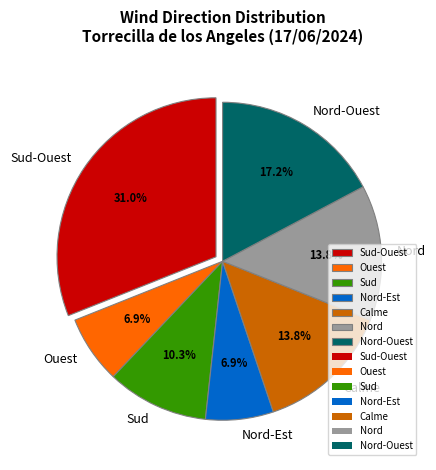

Count the number of slices in the pie.

7